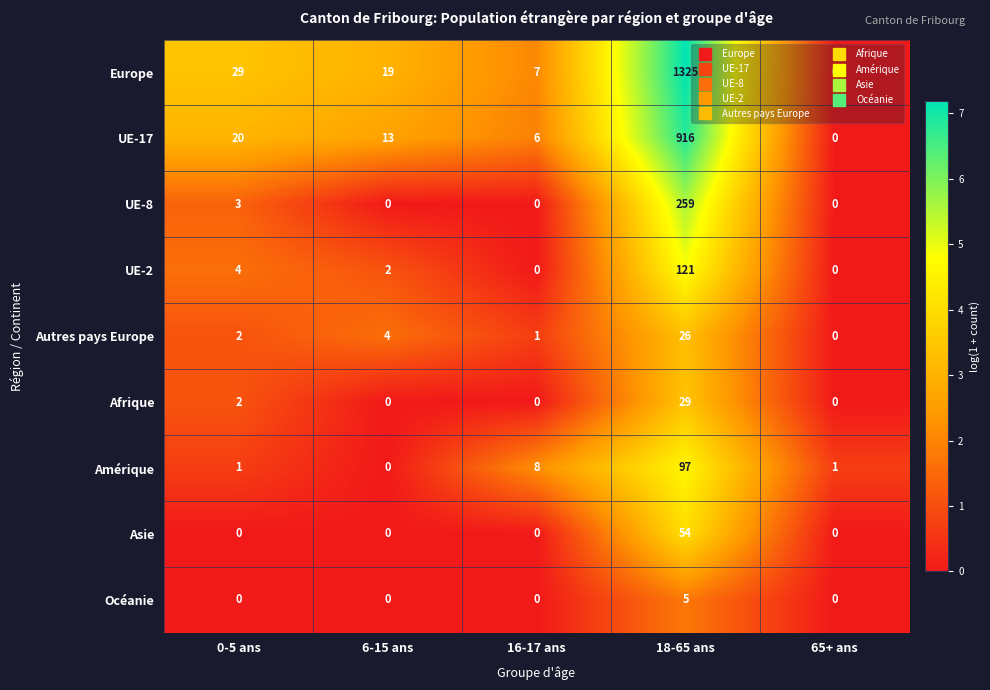

The value of Afrique at 65+ ans is 0. True or false?

True